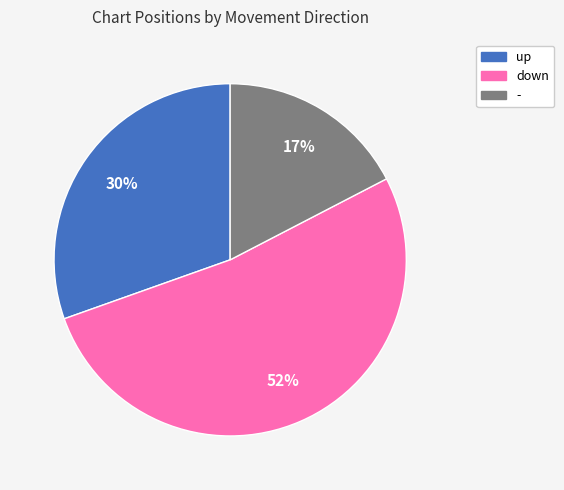

Is the sum of up and down greater than half?

Yes